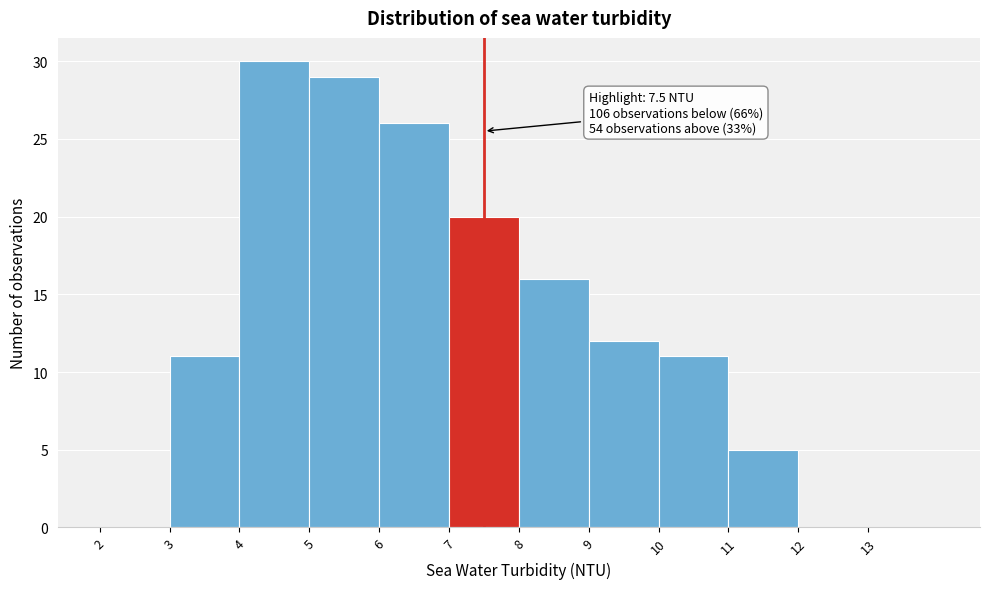

Over which range of the x-axis is the bar tallest?

4 to 5